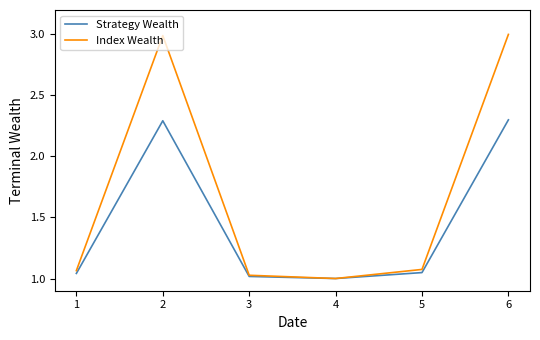

Rank the series by their maximum value, from lowest to highest.

Strategy Wealth, Index Wealth